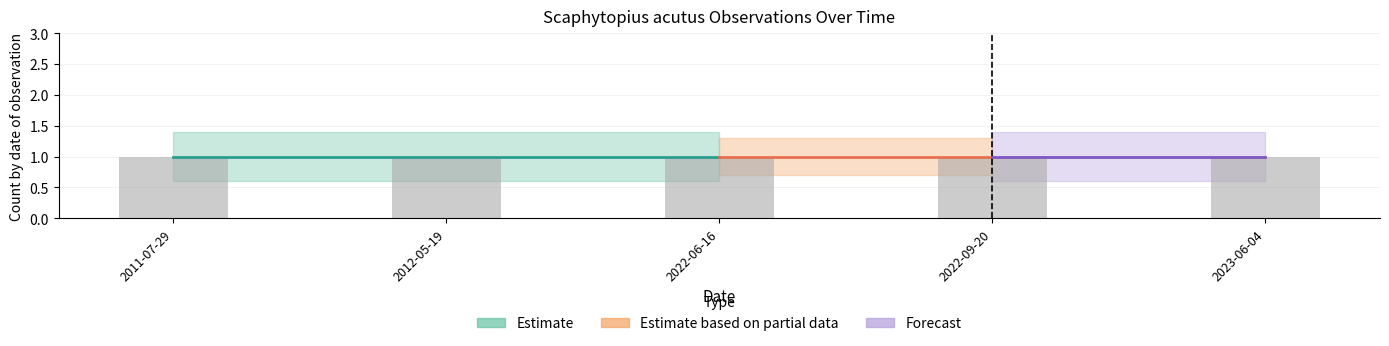

What is the label of the 5th bar from the left?

2023-06-04